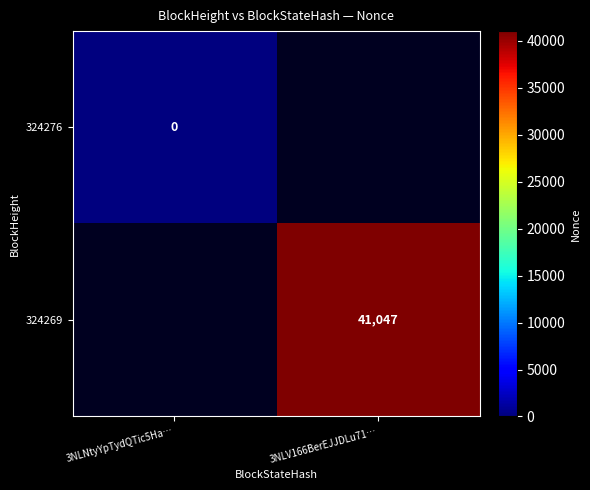

The value of 324269 at 3NLV166BerEJJDLu71… is 41047. True or false?

True